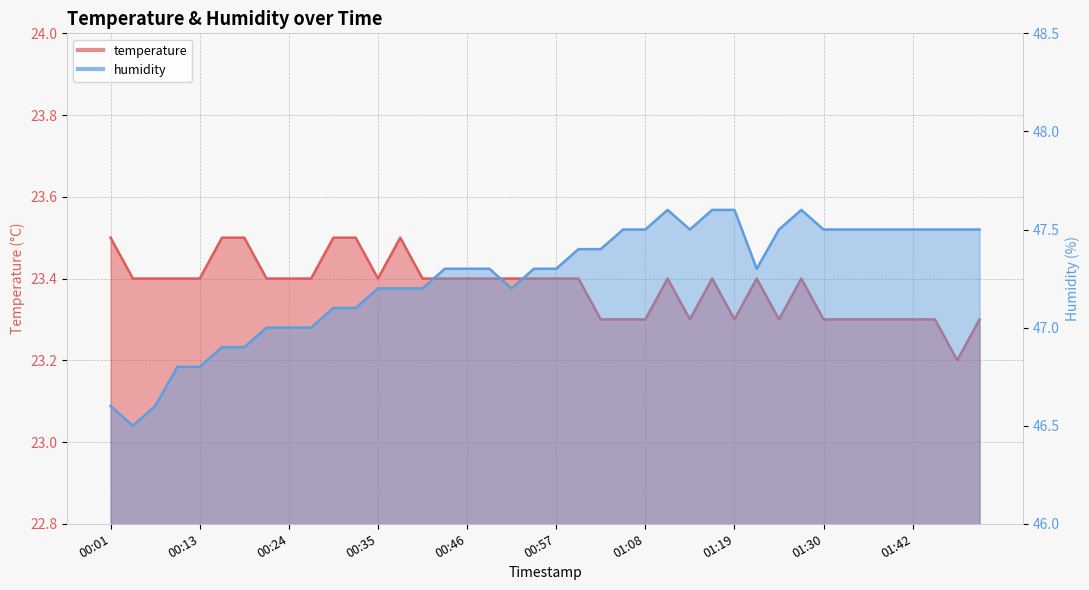

At which category does humidity reach its first local valley?

00:04